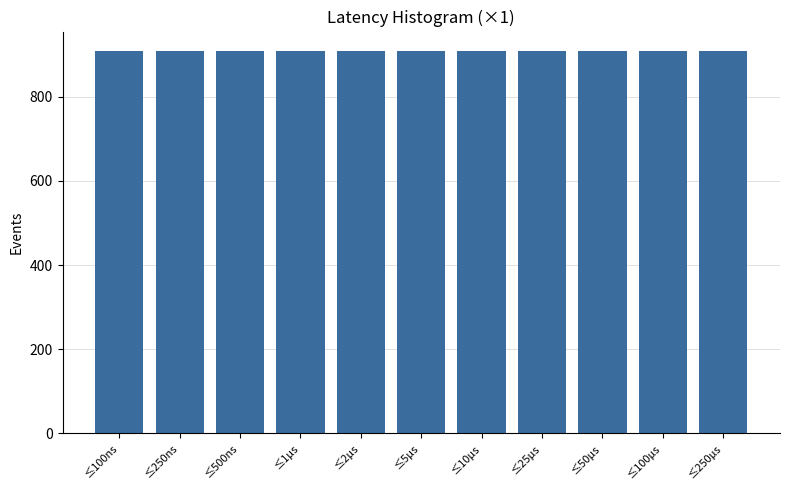

What is the ratio of the value at ≤5μs to the value at ≤2μs?

1.0